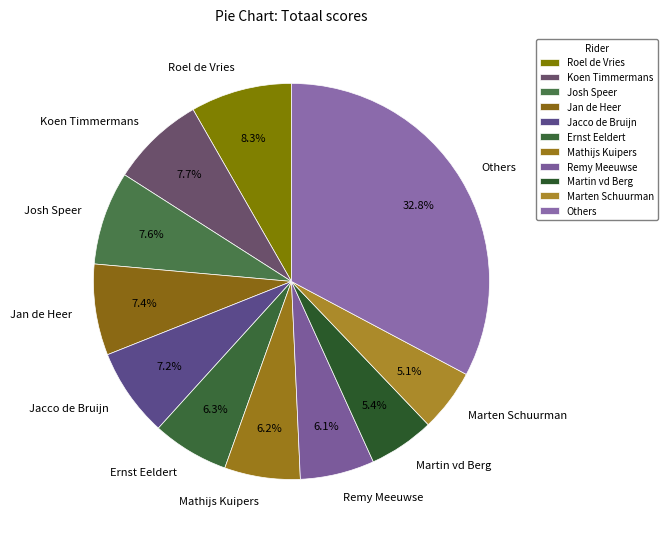

Is the sum of Remy Meeuwse and Koen Timmermans greater than half?

No